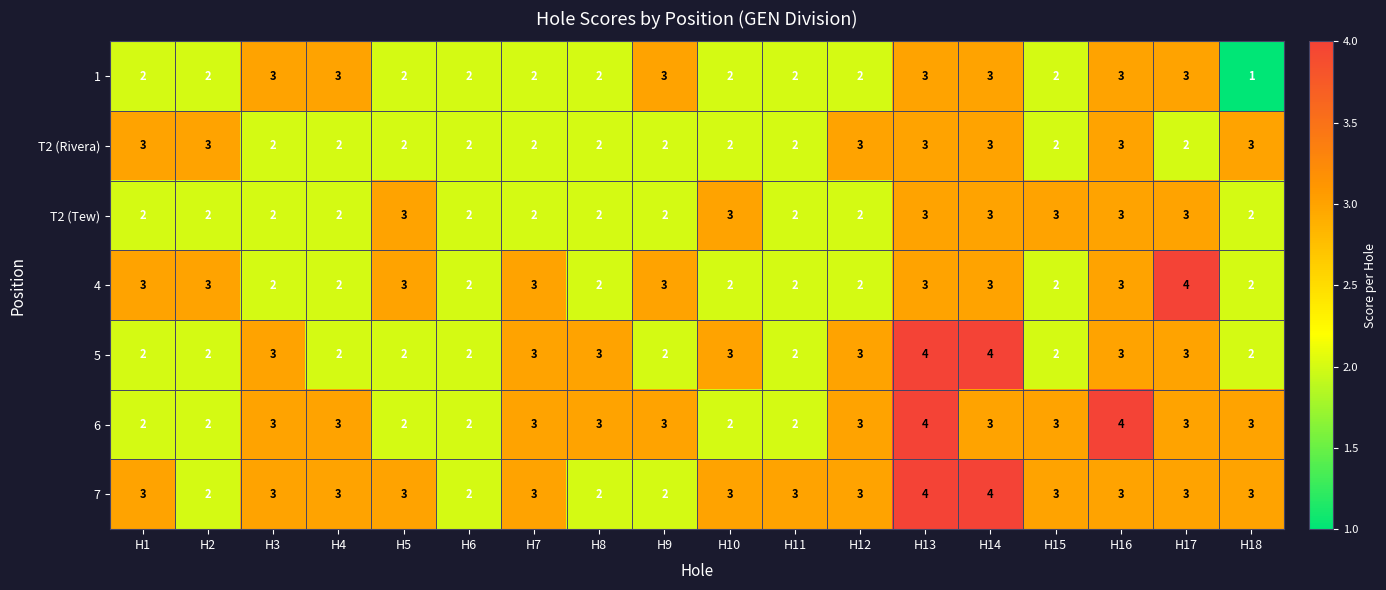

What is the sum of the 6 values at H4 and H10?

5